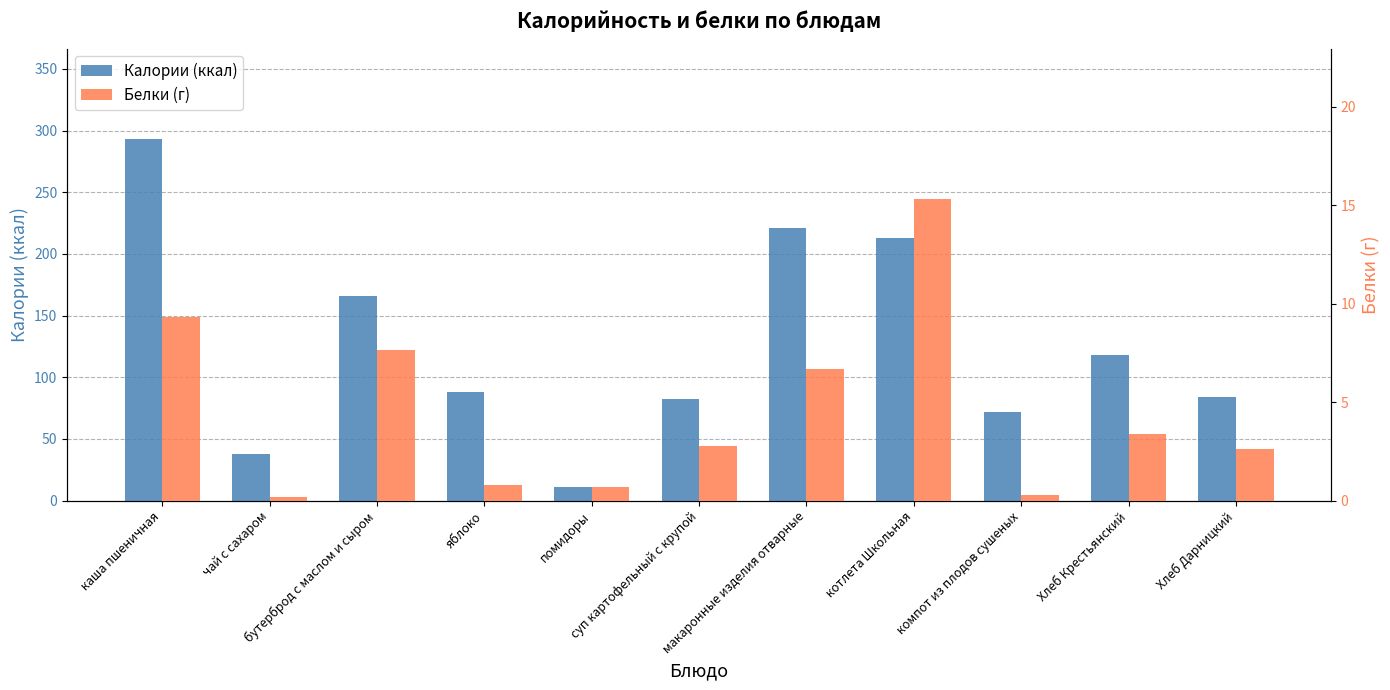

Reading left to right, transcribe all the data shown in this chart.

Калории (ккал): каша пшеничная=293.2	чай с сахаром=38.0	бутерброд с маслом и сыром=165.6	яблоко=88.0	помидоры=11.0	суп картофельный с крупой=82.0	макаронные изделия отварные=221.4	котлета Школьная=213.0	компот из плодов сушеных=72.0	Хлеб Крестьянский=118.0	Хлеб Дарницкий=84.0
Белки (г): каша пшеничная=9.3	чай с сахаром=0.2	бутерброд с маслом и сыром=7.7	яблоко=0.8	помидоры=0.7	суп картофельный с крупой=2.8	макаронные изделия отварные=6.7	котлета Школьная=15.3	компот из плодов сушеных=0.3	Хлеб Крестьянский=3.4	Хлеб Дарницкий=2.6